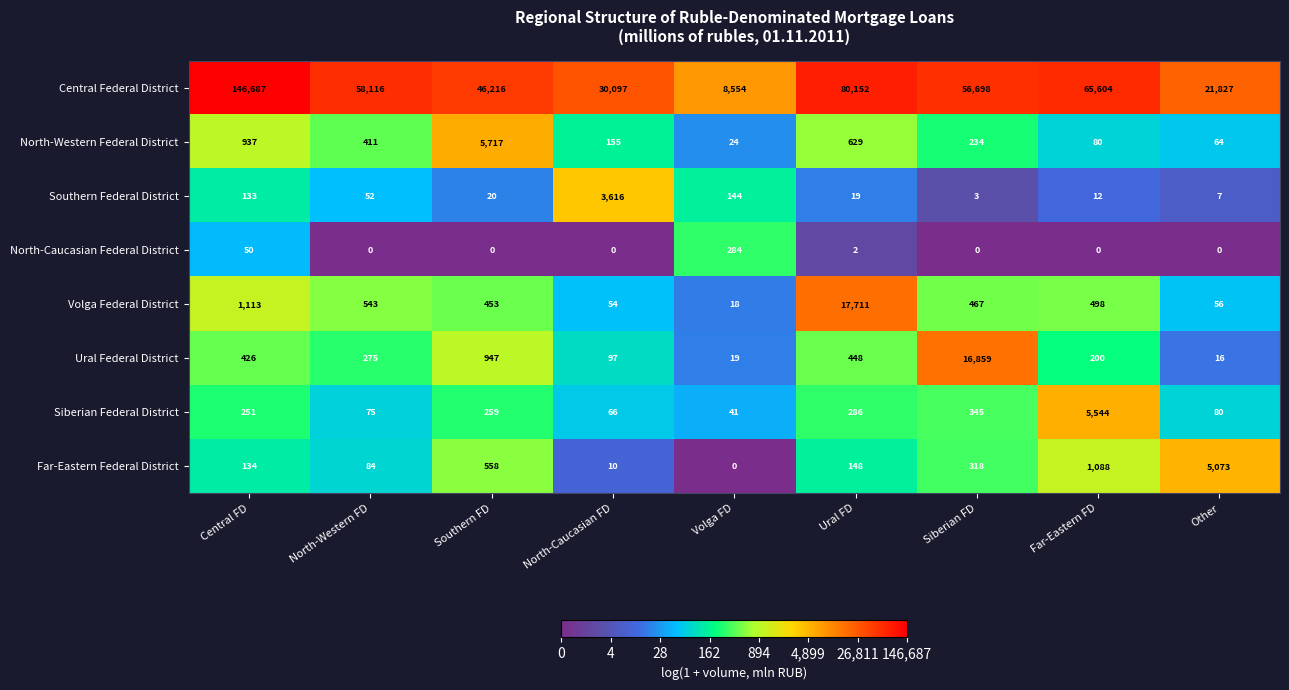

What is the total value across all series at Southern FD?

54170